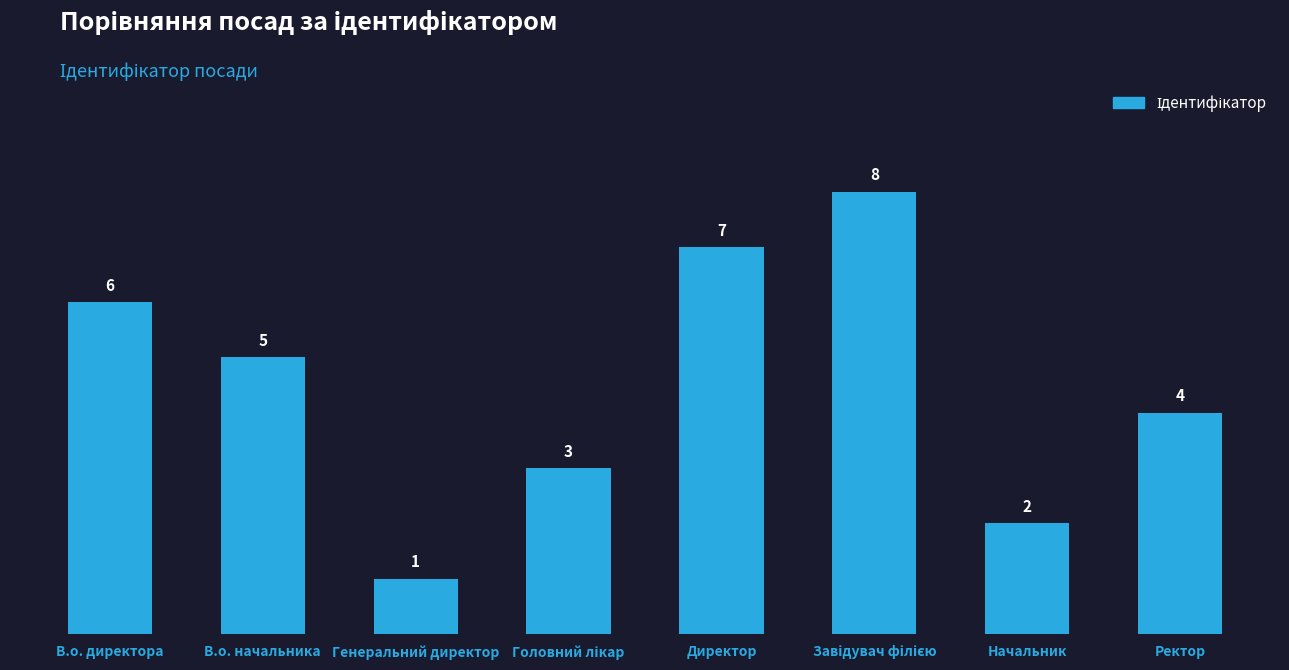

Reading left to right, list all the values displayed in this chart.

6	5	1	3	7	8	2	4